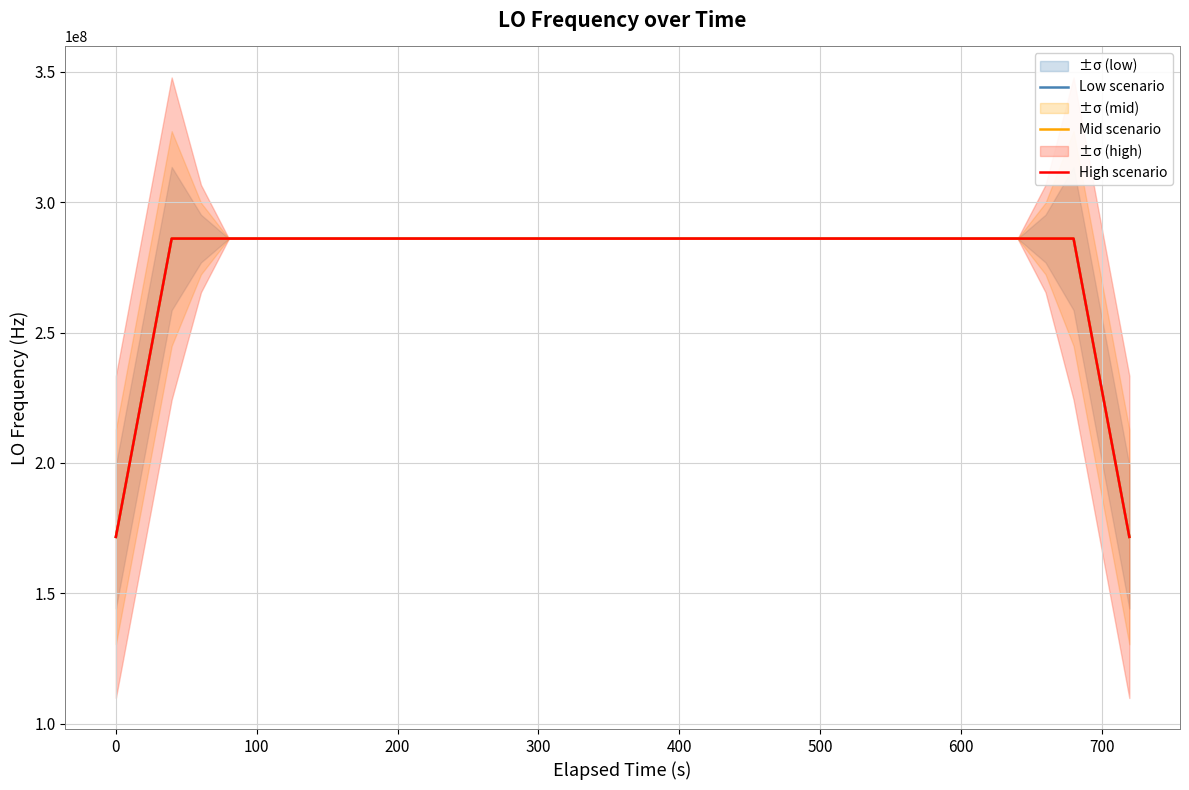

Reading right to left, transcribe all the data shown in this chart.

Low scenario: 171628198.9	228837599.0	286046999.0	286046998.7	286046998.6	286046999.1	286046998.7	286046998.8	286046998.8	286046998.9	286046138.2	286046138.7	286046138.7	286046138.4	286046138.0	286046997.8	286046997.4	286046997.0	286046997.1	286046997.1	286046997.7	286046997.7	286046997.7	286046998.8	286046999.6	286046999.9	286047000.9	286047001.7	286047001.7	286047002.0	286047002.2	286047001.7	286047001.6	286047001.3	286047001.0	286047000.9	286047000.6	286047000.2	228837599.7	171628199.2
Mid scenario: 171628200.4	228837600.5	286047000.5	286047000.2	286047000.1	286047000.6	286047000.2	286047000.3	286047000.3	286047000.4	286046139.7	286046140.2	286046140.2	286046139.9	286046139.5	286046999.3	286046998.9	286046998.5	286046998.6	286046998.6	286046999.2	286046999.2	286046999.2	286047000.3	286047001.1	286047001.4	286047002.4	286047003.2	286047003.2	286047003.5	286047003.7	286047003.2	286047003.1	286047002.8	286047002.5	286047002.4	286047002.1	286047001.7	228837601.2	171628200.7
High scenario: 171628201.9	228837602.0	286047002.0	286047001.7	286047001.6	286047002.1	286047001.7	286047001.8	286047001.8	286047001.9	286046141.2	286046141.7	286046141.7	286046141.4	286046141.0	286047000.8	286047000.4	286047000.0	286047000.1	286047000.1	286047000.7	286047000.7	286047000.7	286047001.8	286047002.6	286047002.9	286047003.9	286047004.7	286047004.7	286047005.0	286047005.2	286047004.7	286047004.6	286047004.3	286047004.0	286047003.9	286047003.6	286047003.2	228837602.7	171628202.2